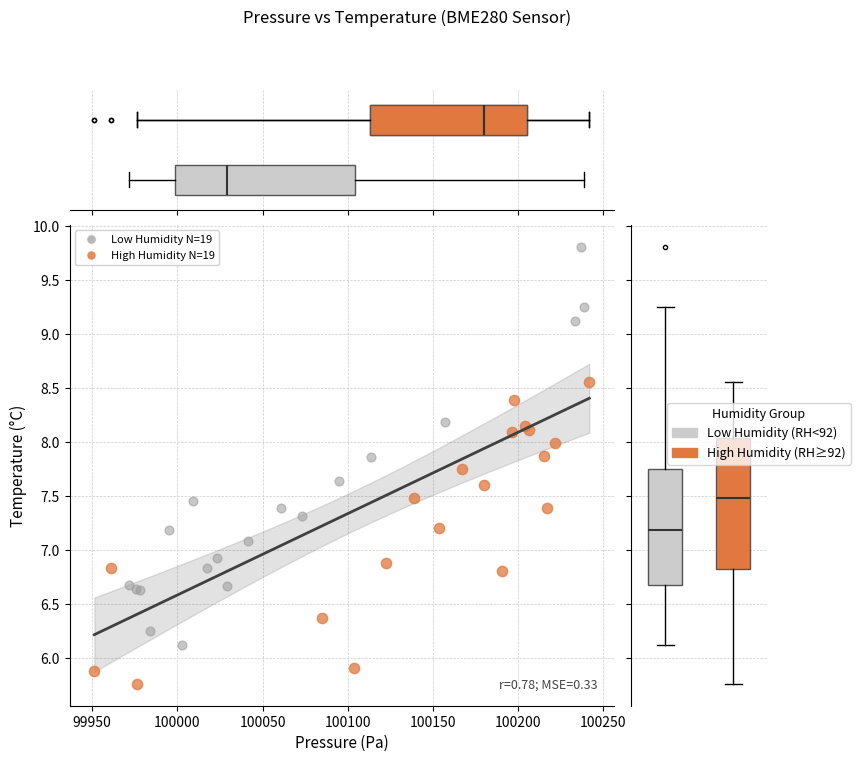

Which series reaches the minimum Y coordinate?

High Humidity (RH≥92)